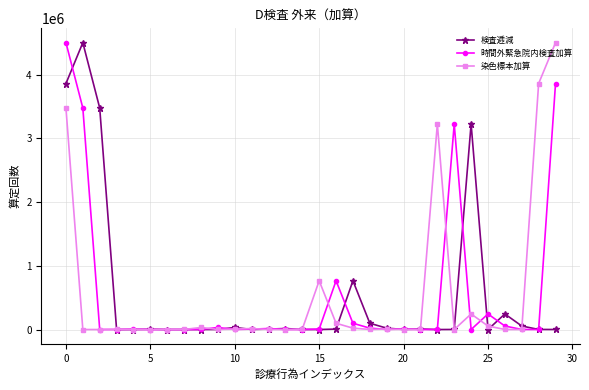

At how many categories does at least one series exceed 2398011?

8